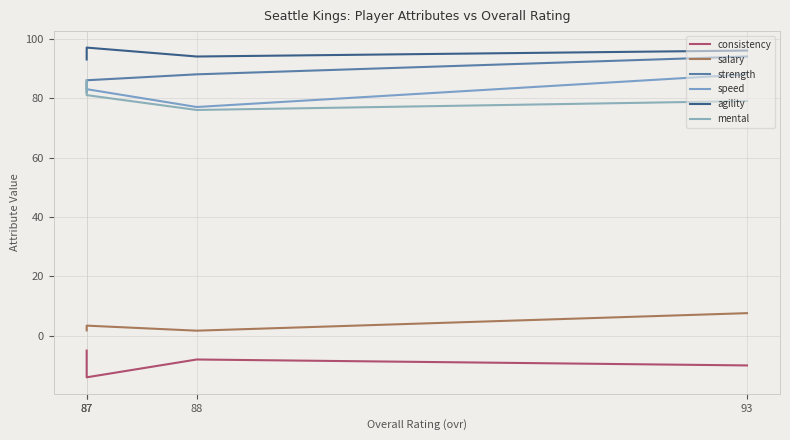

True or false: agility and mental intersect in this chart.

False